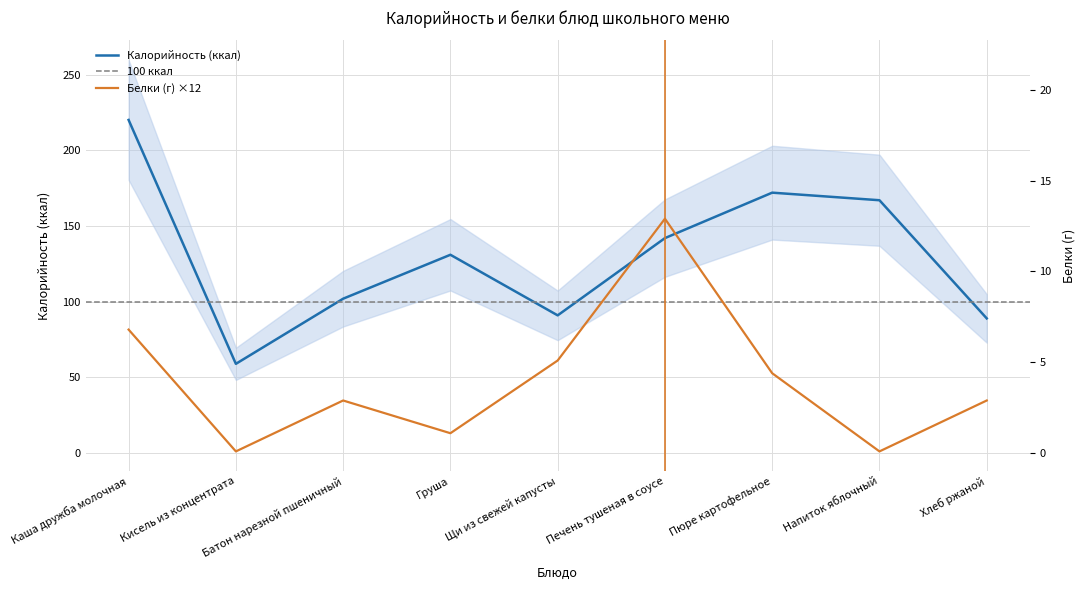

Is it true that Белки equals 13.2 at Груша?

True